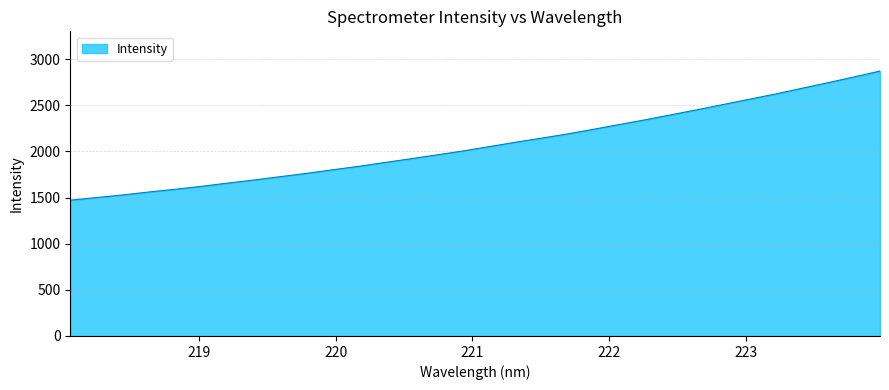

What is the maximum value shown in the chart?

2870.0